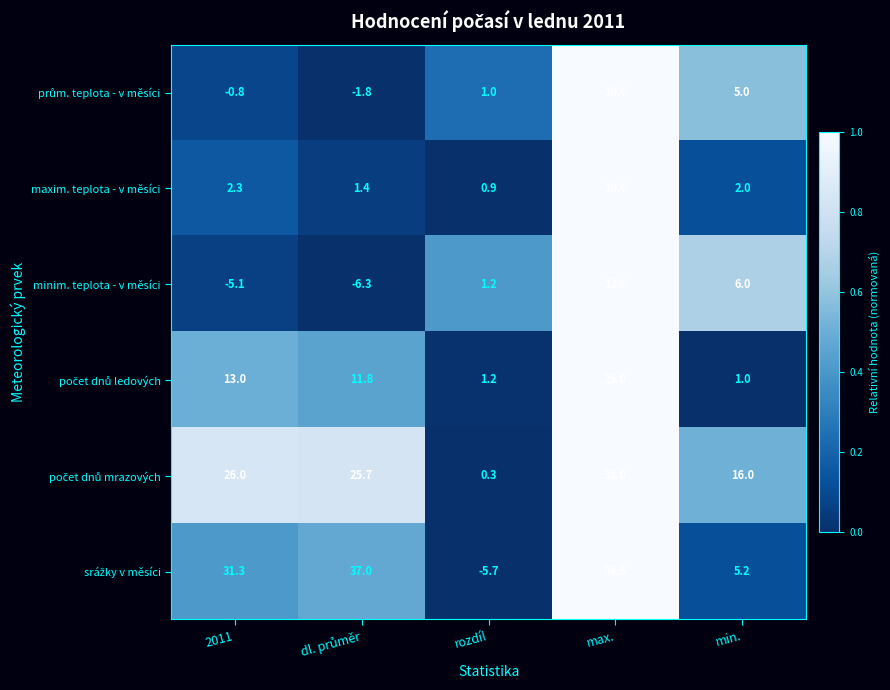

What is the sum of the minim. teplota - v měsíci values at 2011 and rozdíl?

-3.9